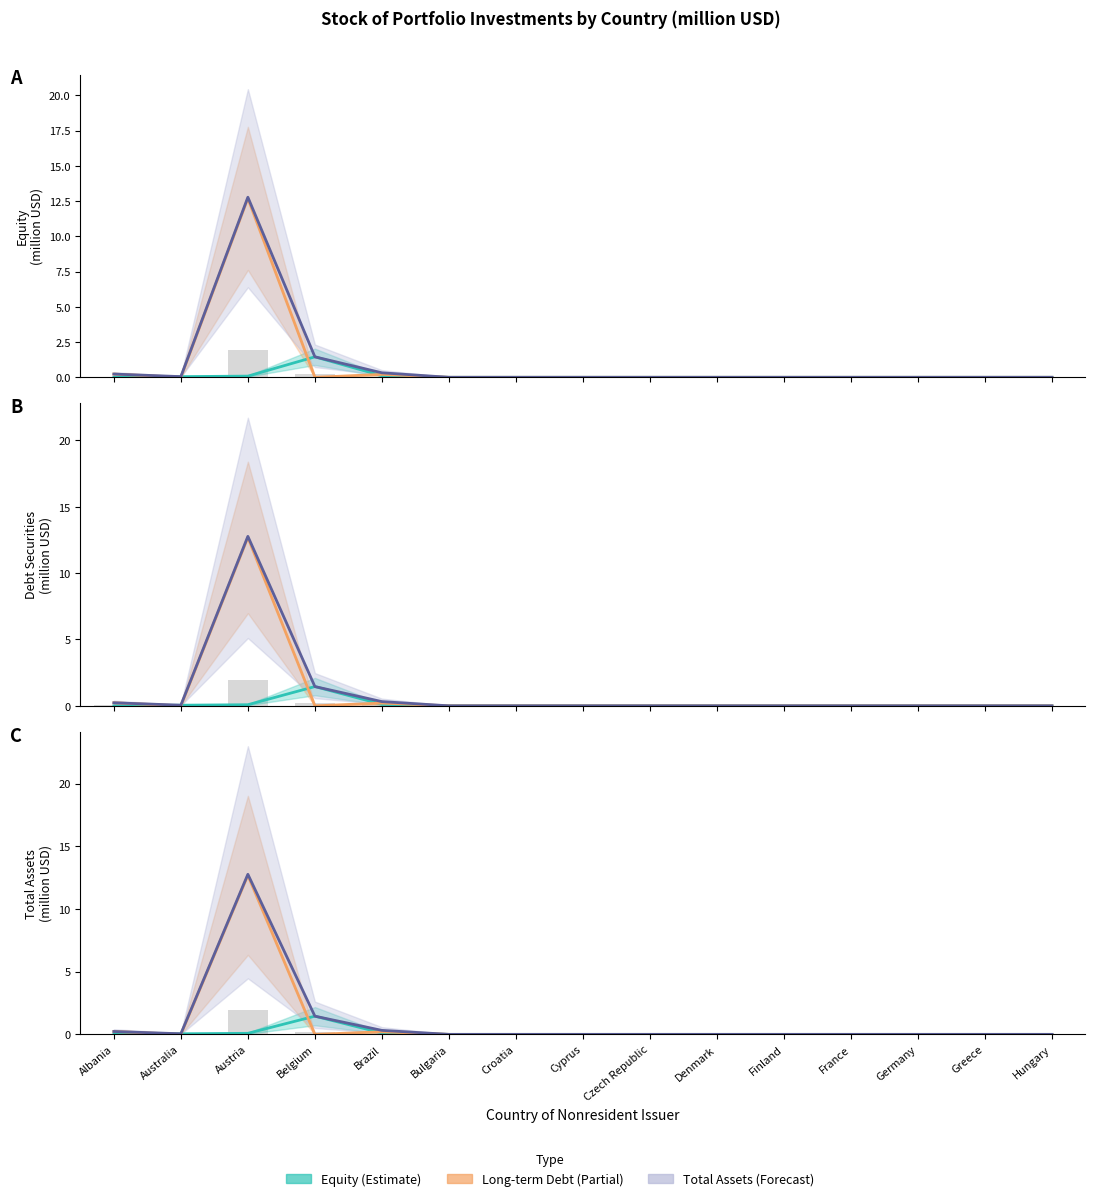

Reading left to right, transcribe all the data shown in this chart.

Equity (Estimate): Albania=0.0	Australia=0.0	Austria=0.1	Belgium=1.5	Brazil=0.1	Bulgaria=0.0	Croatia=0.0	Cyprus=0.0	Czech Republic=0.0	Denmark=0.0	Finland=0.0	France=0.0	Germany=0.0	Greece=0.0	Hungary=0.0
Long-term Debt (Partial): Albania=0.2	Australia=0.0	Austria=12.7	Belgium=0.0	Brazil=0.2	Bulgaria=0.0	Croatia=0.0	Cyprus=0.0	Czech Republic=0.0	Denmark=0.0	Finland=0.0	France=0.0	Germany=0.0	Greece=0.0	Hungary=0.0
Total Assets (Forecast): Albania=0.2	Australia=0.0	Austria=12.8	Belgium=1.5	Brazil=0.3	Bulgaria=0.0	Croatia=0.0	Cyprus=0.0	Czech Republic=0.0	Denmark=0.0	Finland=0.0	France=0.0	Germany=0.0	Greece=0.0	Hungary=0.0